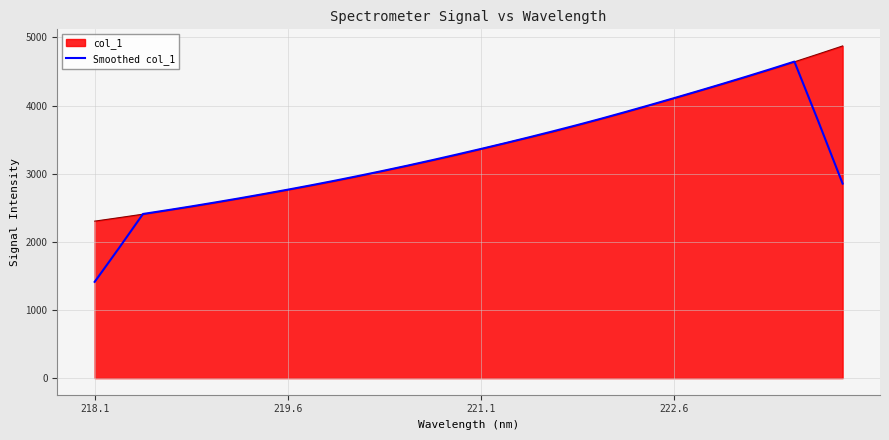

What is the maximum value for col_1?

4875.7